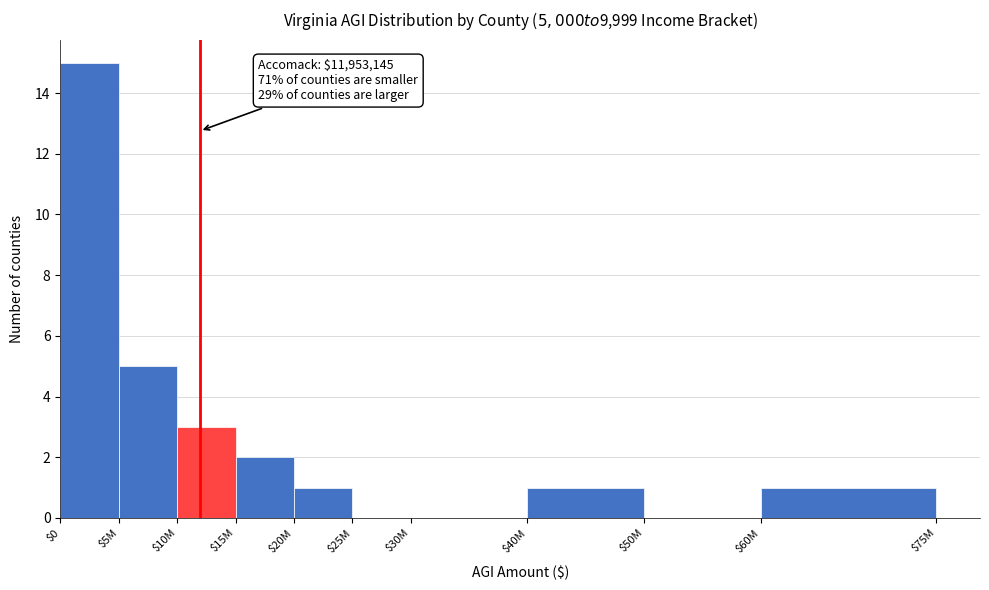

What is the sum of all values?

28